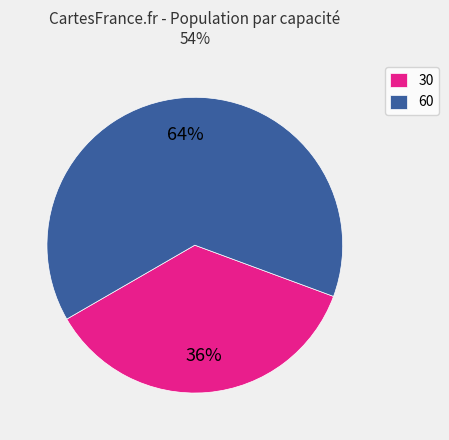

What is the ratio of the value at 60 to the value at 30?

1.8